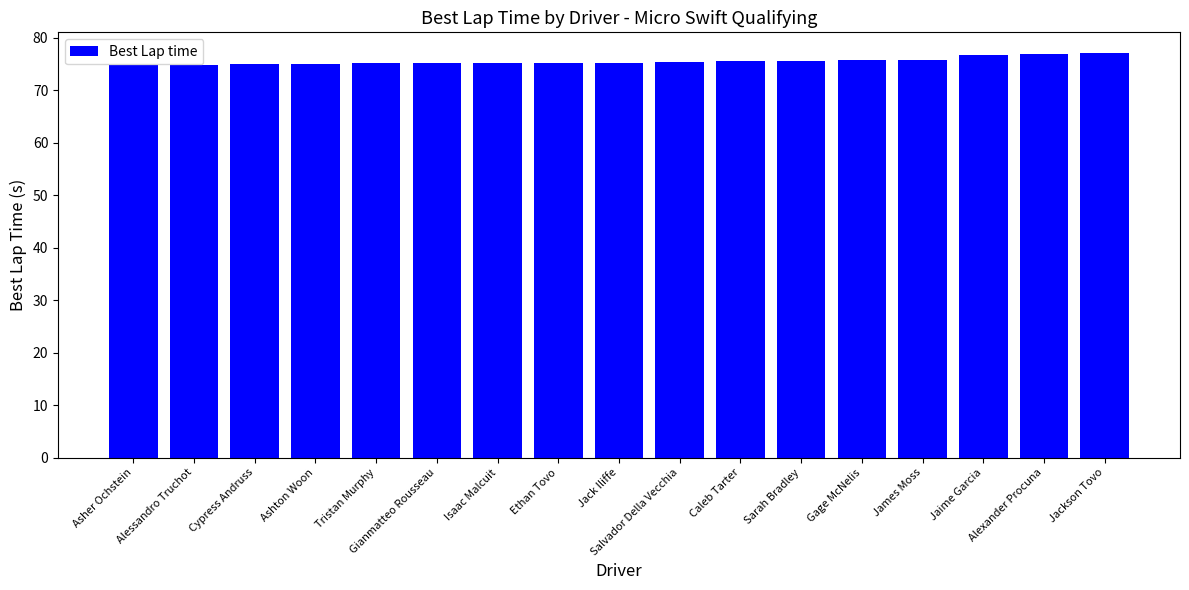

How many distinct data groups are displayed?

1